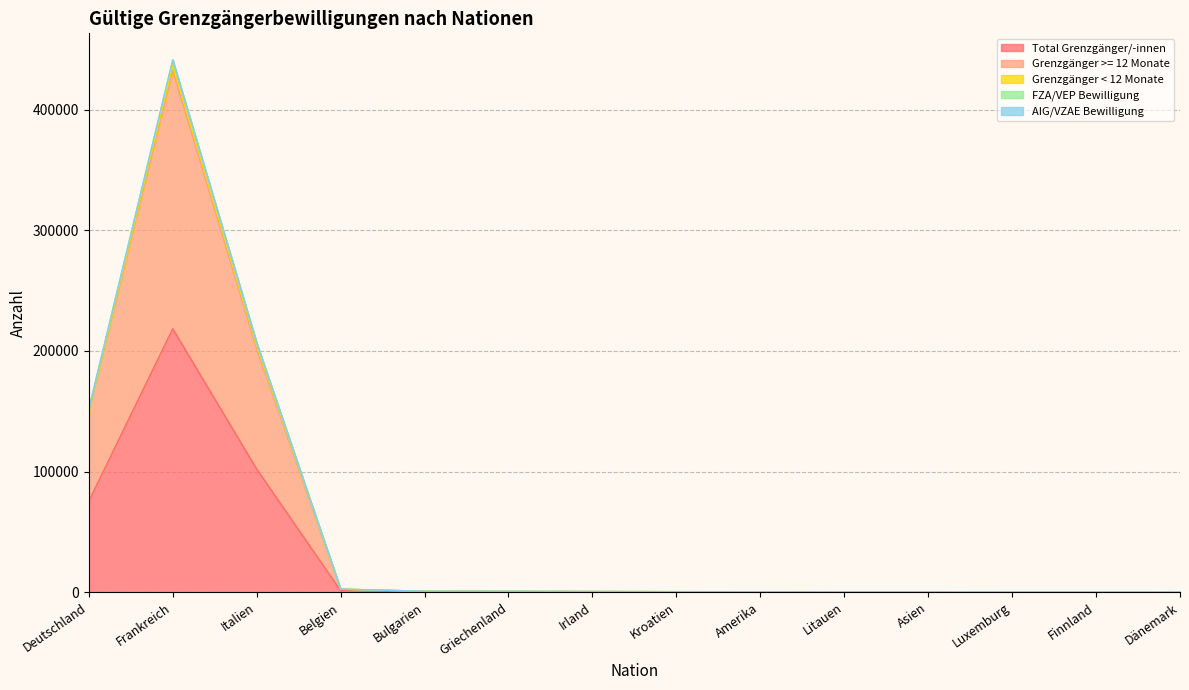

At which label does Total Grenzgänger/-innen reach its peak?

Frankreich